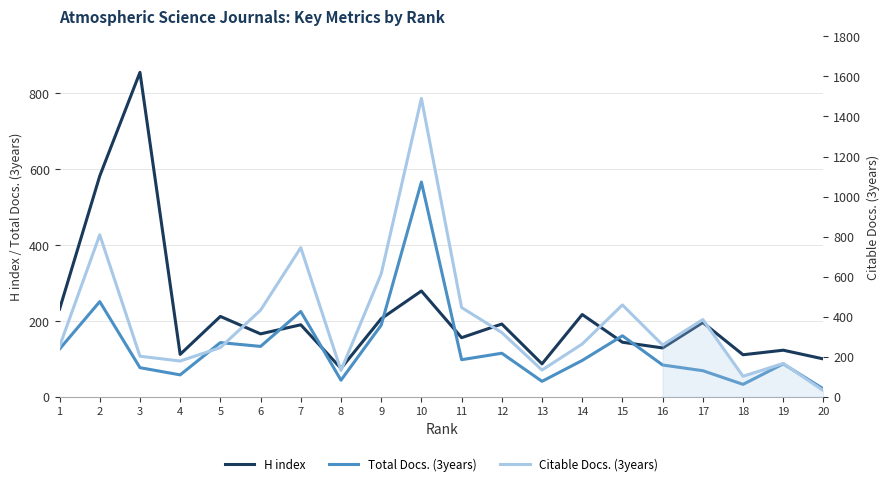

Where is Total Docs. (3years) nearest to the value 293?

2